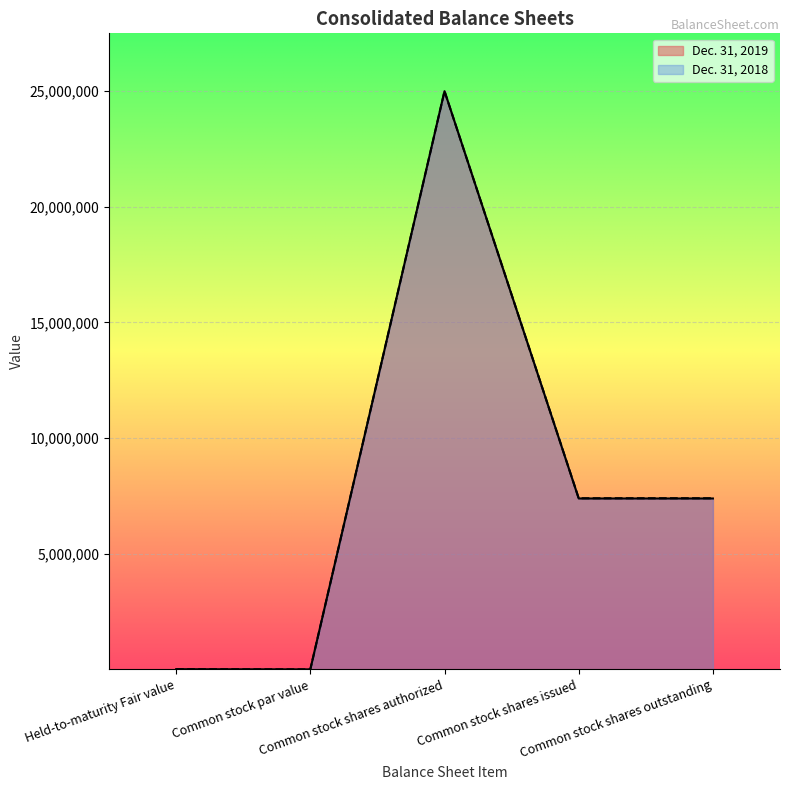

True or false: Dec. 31, 2019 has a value of 40951898 at Common stock shares authorized.

False